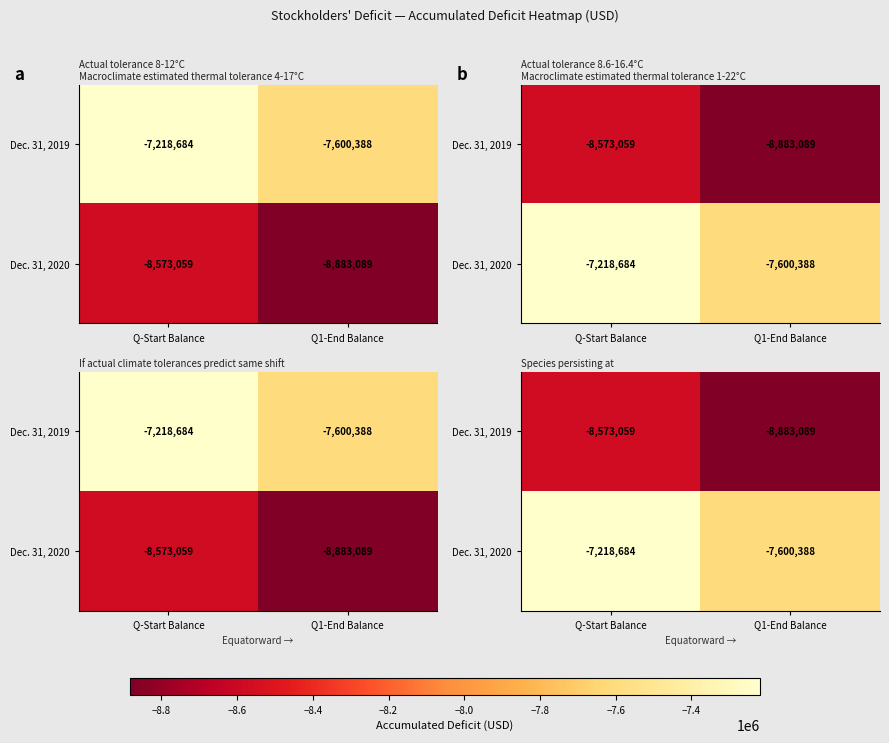

Is the value of Dec. 31, 2019 at Q1-End Balance greater than the value of Dec. 31, 2020 at Q1-End Balance?

No